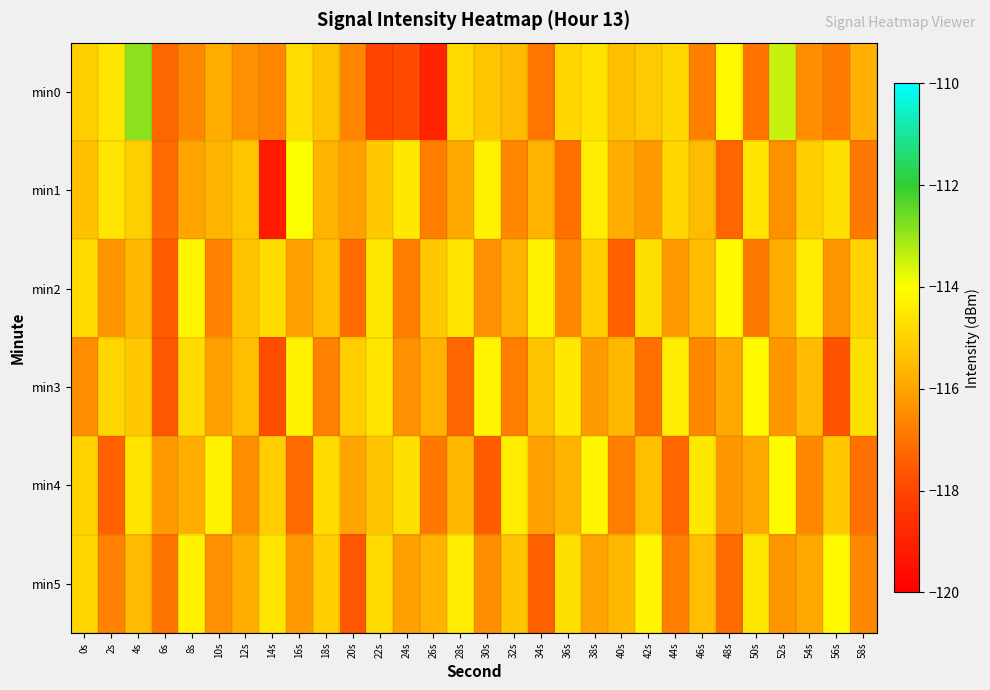

Reading right to left, what are all the values shown in this chart?

min0: 58s=-115.7	56s=-116.8	54s=-116.4	52s=-113.5	50s=-117.0	48s=-114.2	46s=-116.8	44s=-114.9	42s=-115.1	40s=-115.4	38s=-114.7	36s=-114.9	34s=-117.0	32s=-115.5	30s=-115.3	28s=-114.8	26s=-119.0	24s=-117.9	22s=-118.0	20s=-116.6	18s=-115.3	16s=-114.7	14s=-116.6	12s=-116.4	10s=-115.8	8s=-116.6	6s=-117.3	4s=-112.9	2s=-114.5	0s=-115.1
min1: 58s=-116.9	56s=-114.7	54s=-115.1	52s=-116.4	50s=-114.6	48s=-117.3	46s=-115.5	44s=-114.9	42s=-116.2	40s=-115.8	38s=-114.4	36s=-117.1	34s=-115.7	32s=-116.6	30s=-114.3	28s=-115.9	26s=-116.8	24s=-114.5	22s=-115.2	20s=-116.1	18s=-115.7	16s=-114.0	14s=-119.2	12s=-115.3	10s=-115.6	8s=-116.0	6s=-117.2	4s=-115.1	2s=-114.6	0s=-115.4
min2: 58s=-115.0	56s=-116.3	54s=-114.4	52s=-115.8	50s=-116.9	48s=-114.1	46s=-115.5	44s=-116.2	42s=-114.7	40s=-117.4	38s=-115.1	36s=-116.6	34s=-114.3	32s=-115.7	30s=-116.4	28s=-114.6	26s=-115.2	24s=-116.8	22s=-114.5	20s=-117.2	18s=-115.4	16s=-116.1	14s=-114.8	12s=-115.3	10s=-116.7	8s=-114.2	6s=-117.5	4s=-115.6	2s=-116.3	0s=-114.8
min3: 58s=-114.7	56s=-117.7	54s=-115.5	52s=-116.3	50s=-114.1	48s=-115.9	46s=-116.6	44s=-114.4	42s=-117.1	40s=-115.6	38s=-116.2	36s=-114.5	34s=-115.3	32s=-116.8	30s=-114.2	28s=-117.3	26s=-115.7	24s=-116.4	22s=-114.6	20s=-115.1	18s=-116.7	16s=-114.3	14s=-117.8	12s=-115.4	10s=-116.1	8s=-114.8	6s=-117.6	4s=-115.2	2s=-114.9	0s=-116.5
min4: 58s=-117.1	56s=-115.2	54s=-116.6	52s=-114.1	50s=-115.9	48s=-116.3	46s=-114.5	44s=-117.3	42s=-115.4	40s=-116.8	38s=-114.2	36s=-115.7	34s=-116.1	32s=-114.4	30s=-117.5	28s=-115.6	26s=-116.9	24s=-114.7	22s=-115.3	20s=-116.0	18s=-114.8	16s=-117.2	14s=-115.1	12s=-116.5	10s=-114.3	8s=-115.8	6s=-116.2	4s=-114.6	2s=-117.4	0s=-115.0
min5: 58s=-116.6	56s=-114.1	54s=-115.9	52s=-116.3	50s=-114.5	48s=-117.2	46s=-115.4	44s=-116.8	42s=-114.2	40s=-115.6	38s=-116.0	36s=-114.7	34s=-117.4	32s=-115.3	30s=-116.5	28s=-114.4	26s=-115.7	24s=-116.1	22s=-114.8	20s=-117.6	18s=-115.1	16s=-116.2	14s=-114.6	12s=-115.8	10s=-116.4	8s=-114.3	6s=-117.0	4s=-115.5	2s=-116.7	0s=-114.9